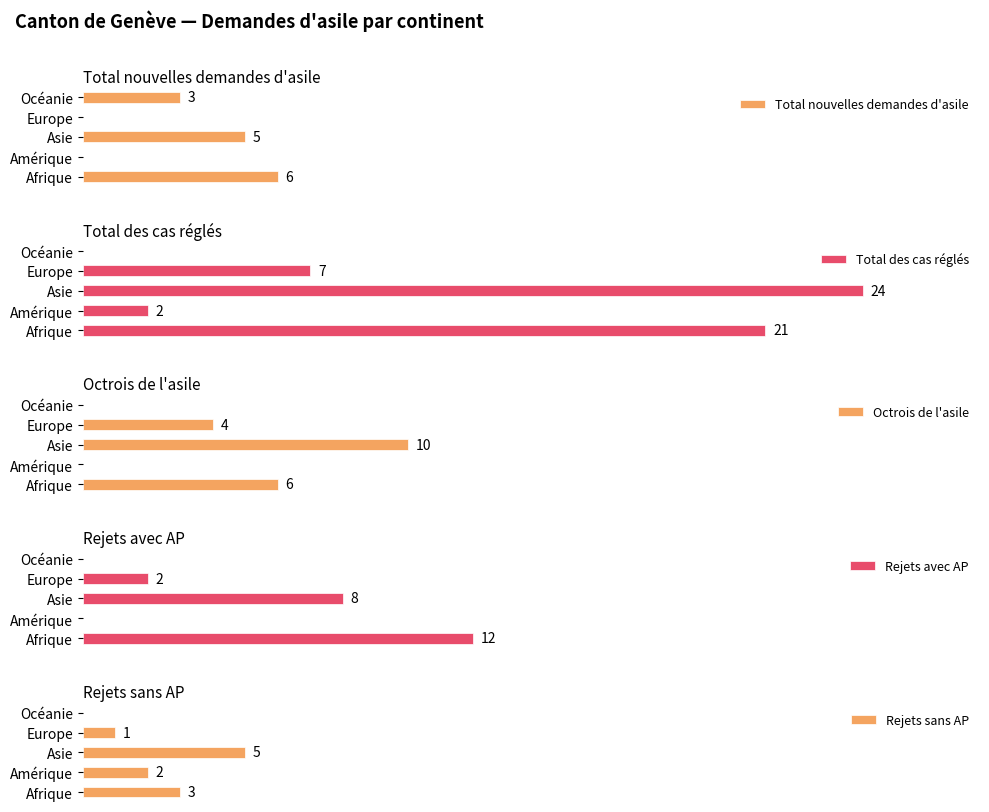

How many values in the Rejets sans AP series exceed 2?

2